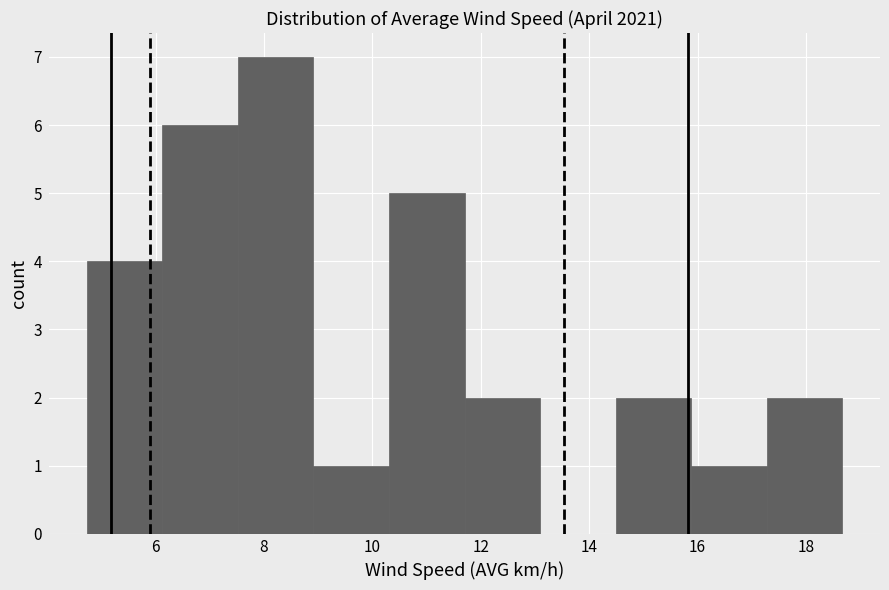

Which range on the x-axis has the tallest bar?

7.6 to 9.0